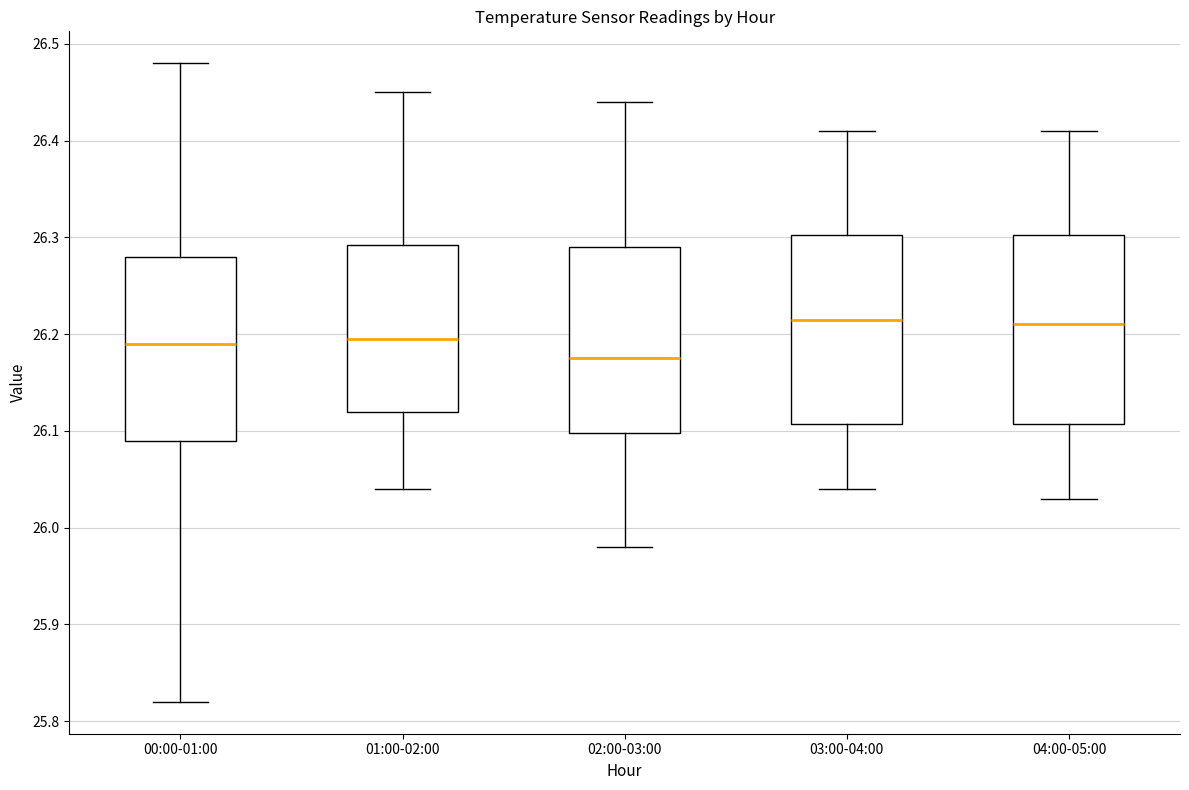

Reading left to right, read every box against the y-axis: the position of its median line, the range the box covers, and the ends of its whiskers. The values are not printed on the chart, so give them approximately, as read against the axis.

00:00-01:00: median 26.19, box 26.09 to 26.28, whiskers 25.82 to 26.48
01:00-02:00: median 26.20, box 26.12 to 26.29, whiskers 26.04 to 26.45
02:00-03:00: median 26.18, box 26.10 to 26.29, whiskers 25.98 to 26.44
03:00-04:00: median 26.22, box 26.11 to 26.30, whiskers 26.04 to 26.41
04:00-05:00: median 26.21, box 26.11 to 26.30, whiskers 26.03 to 26.41